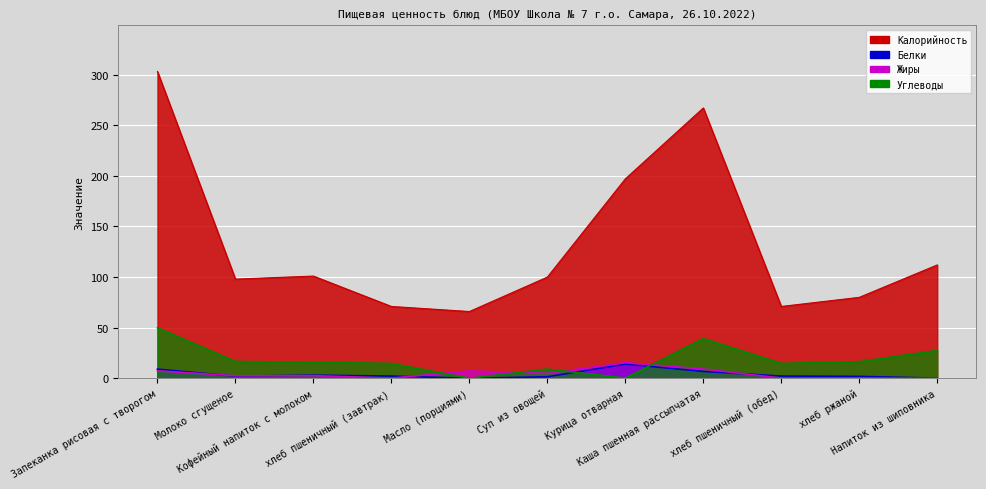

Which category has the lowest value across all series?

Масло (порциями)